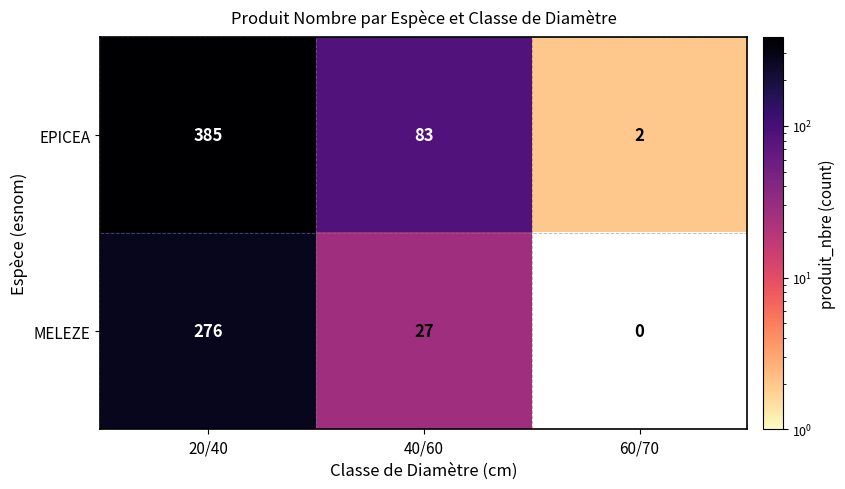

What is the difference between the second highest and minimum values in the EPICEA series?

81